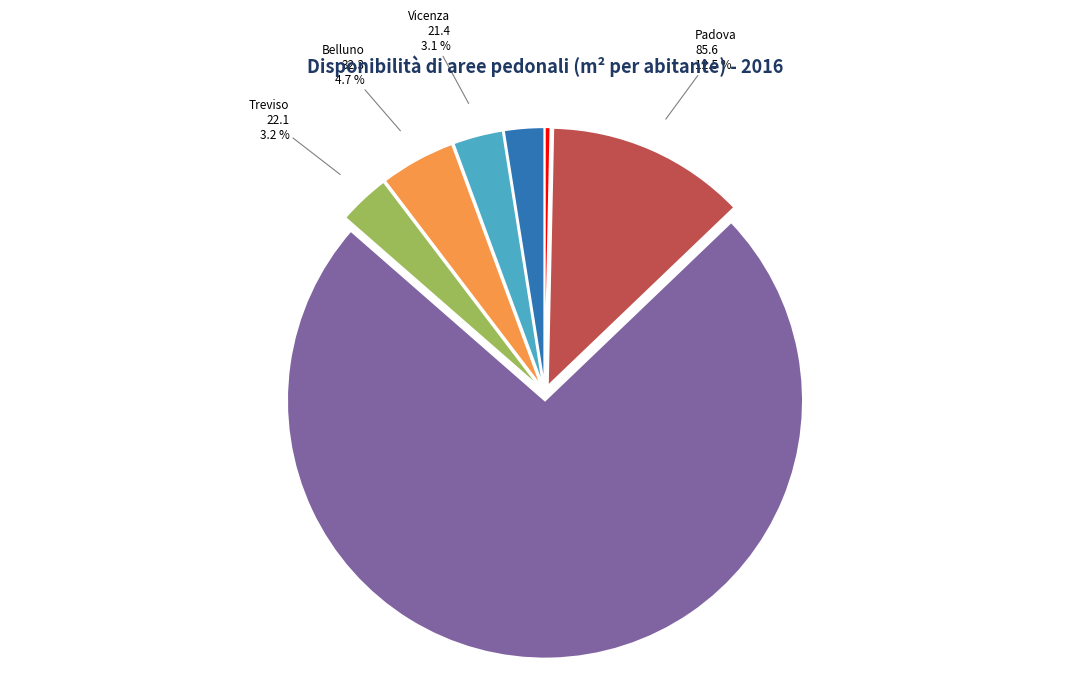

Which has a higher value, Padova or Vicenza?

Padova